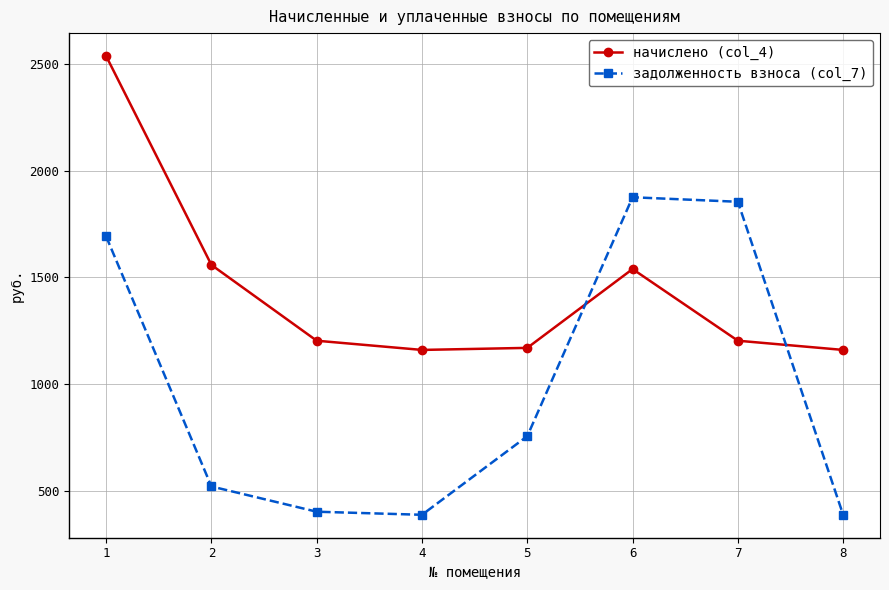

What is the difference between the maximum and second lowest values in the начислено (col_4) series?

1377.6